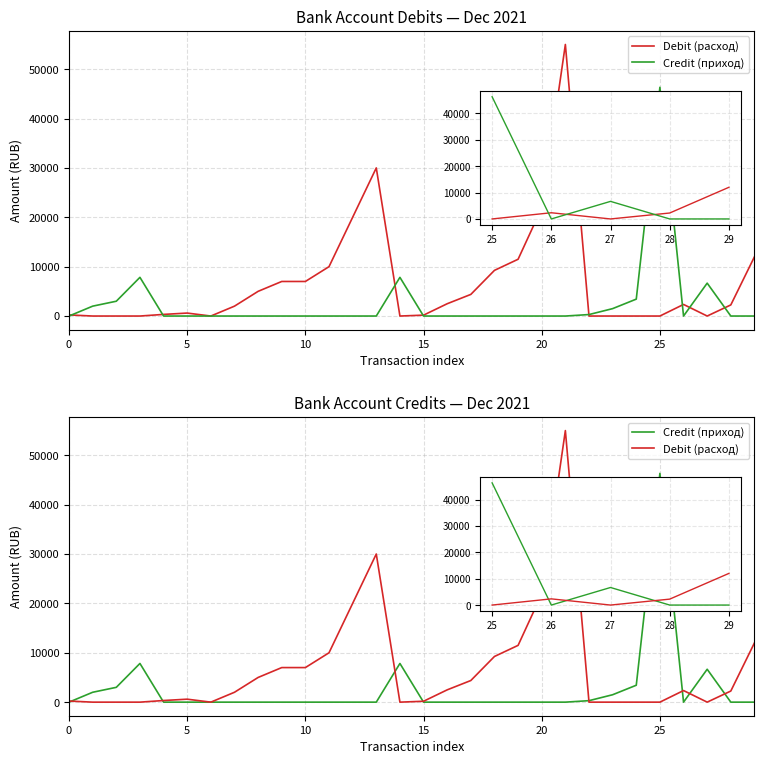

What is the average value of the Debit (расход) series?

6781